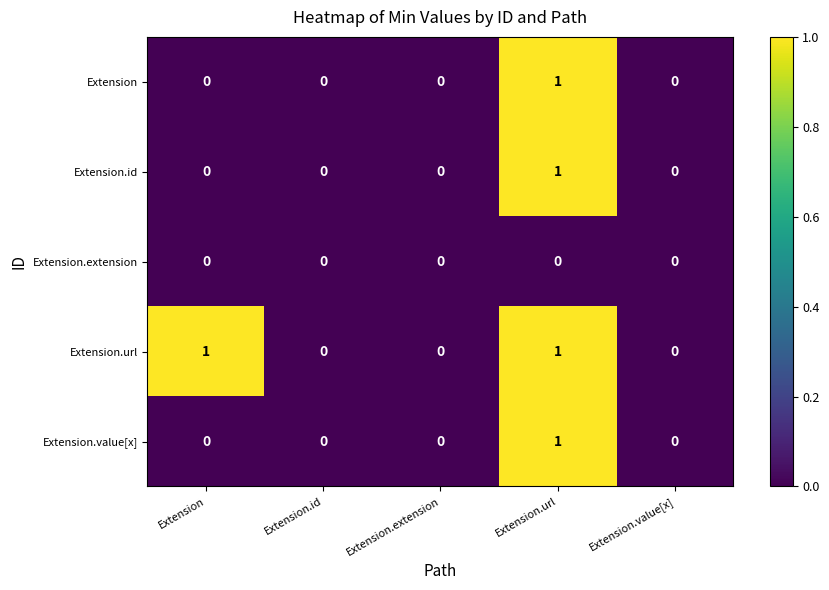

Reading left to right, list all the values displayed in this chart.

Extension: Extension=0	Extension.id=0	Extension.extension=0	Extension.url=1	Extension.value[x]=0
Extension.id: Extension=0	Extension.id=0	Extension.extension=0	Extension.url=1	Extension.value[x]=0
Extension.extension: Extension=0	Extension.id=0	Extension.extension=0	Extension.url=0	Extension.value[x]=0
Extension.url: Extension=1	Extension.id=0	Extension.extension=0	Extension.url=1	Extension.value[x]=0
Extension.value[x]: Extension=0	Extension.id=0	Extension.extension=0	Extension.url=1	Extension.value[x]=0